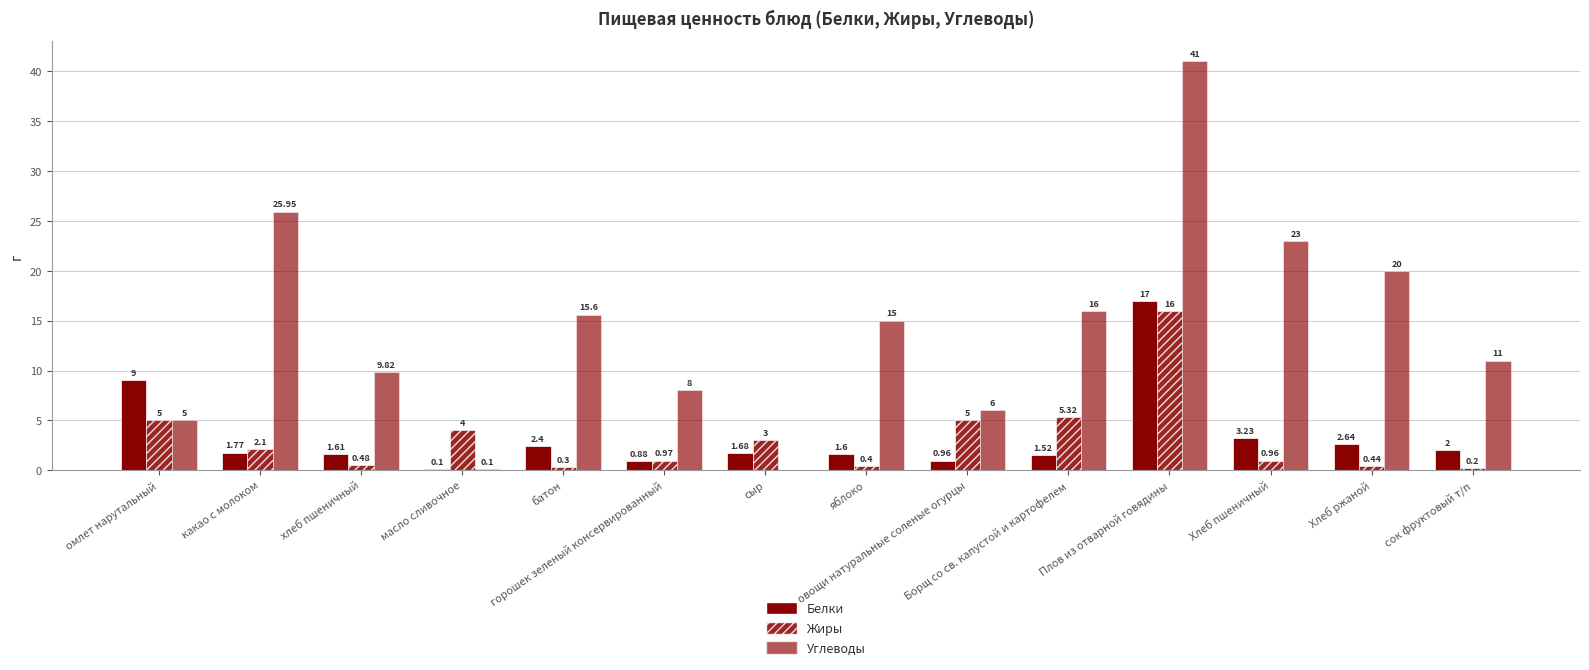

How many data points does each series have?

14